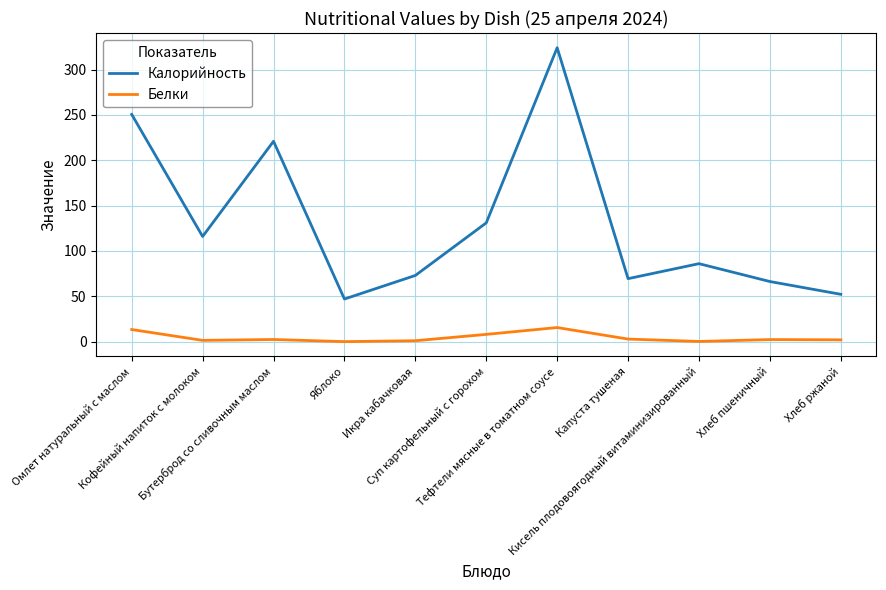

What is the maximum value for Калорийность?

324.2